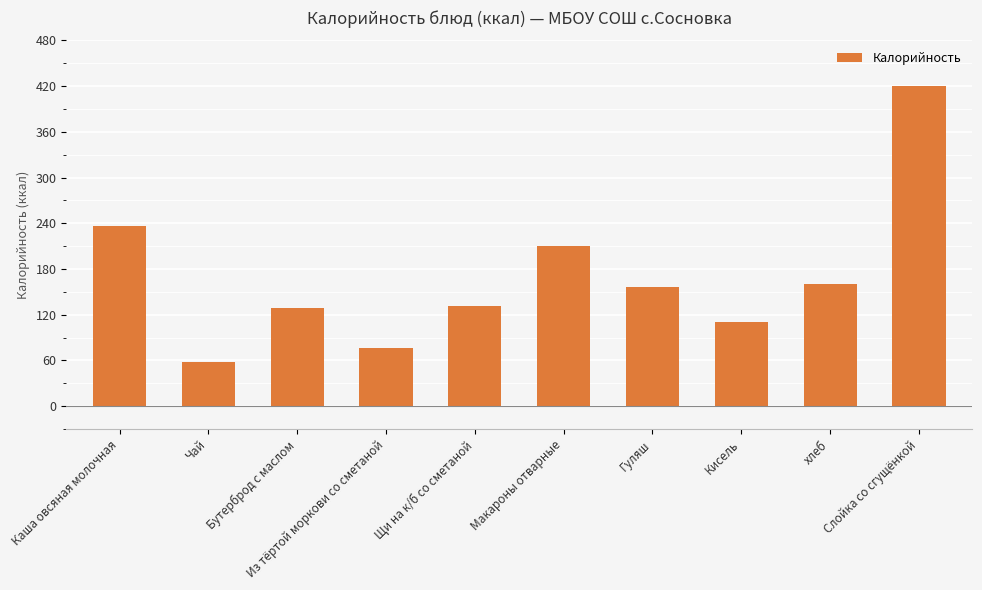

Does the chart contain any negative values?

No